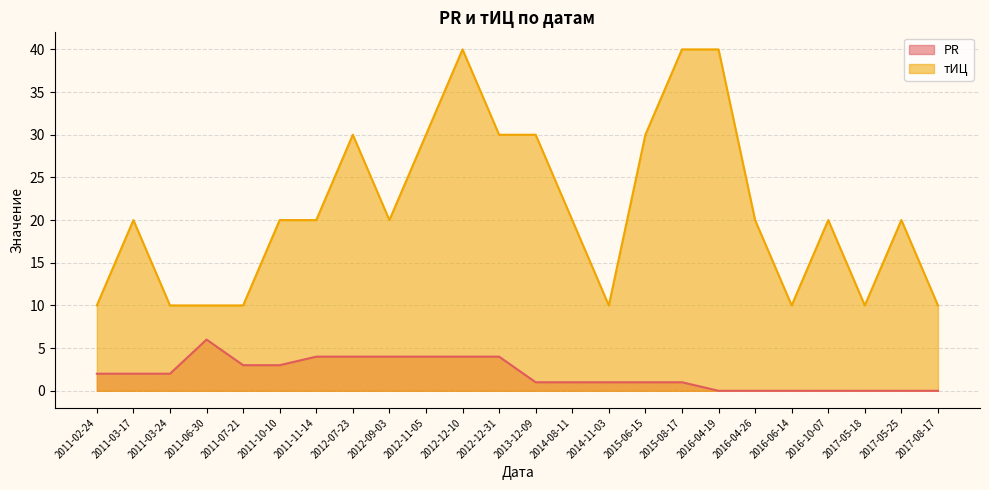

List the series in order of their peak value, lowest first.

PR, тИЦ